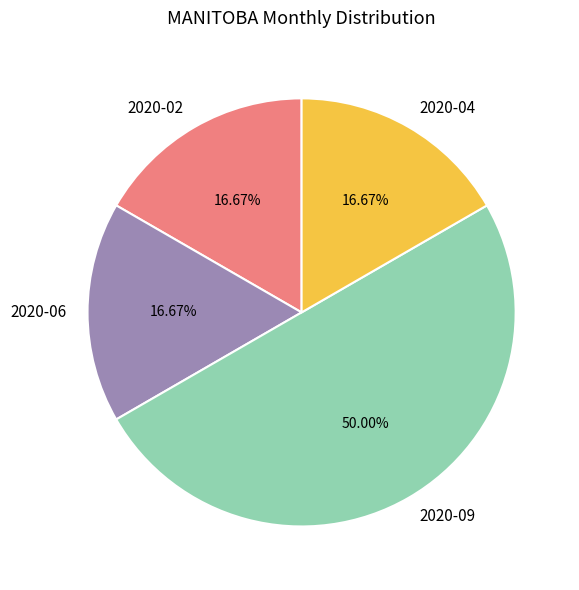

Is it true that 2020-02 is 17% of the pie?

True